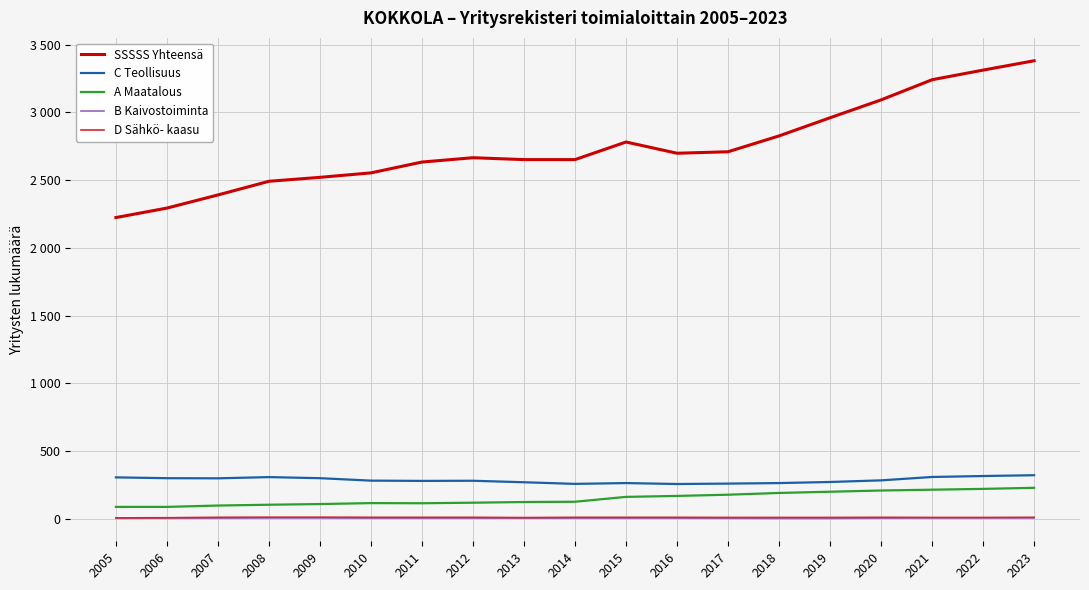

What is the difference between the maximum and second lowest values in the D Sähkö- kaasu series?

4